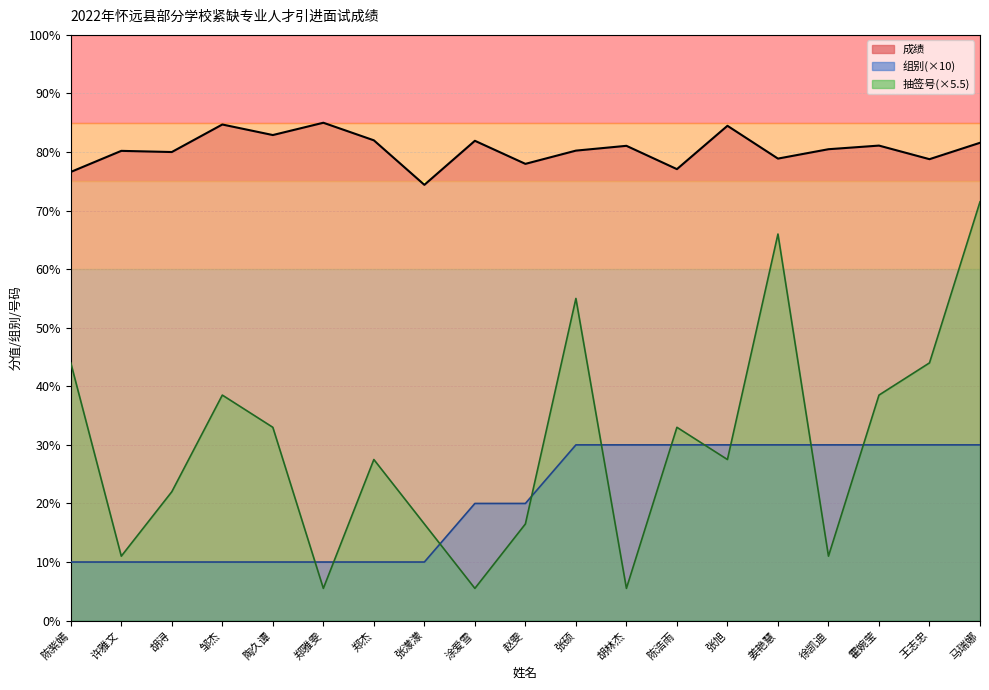

Reading left to right, what are all the values shown in this chart?

成绩_line: 76.6	80.2	80.0	84.7	82.9	85.0	82.0	74.4	81.9	78.0	80.2	81.1	77.1	84.5	78.9	80.5	81.1	78.8	81.6
组别_line: 10.0	10.0	10.0	10.0	10.0	10.0	10.0	10.0	20.0	20.0	30.0	30.0	30.0	30.0	30.0	30.0	30.0	30.0	30.0
抽签号_line: 44.0	11.0	22.0	38.5	33.0	5.5	27.5	16.5	5.5	16.5	55.0	5.5	33.0	27.5	66.0	11.0	38.5	44.0	71.5